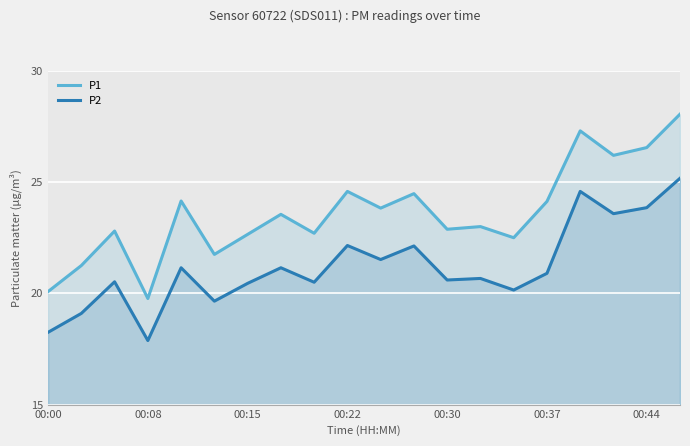

Which series has the widest spread of values?

P1